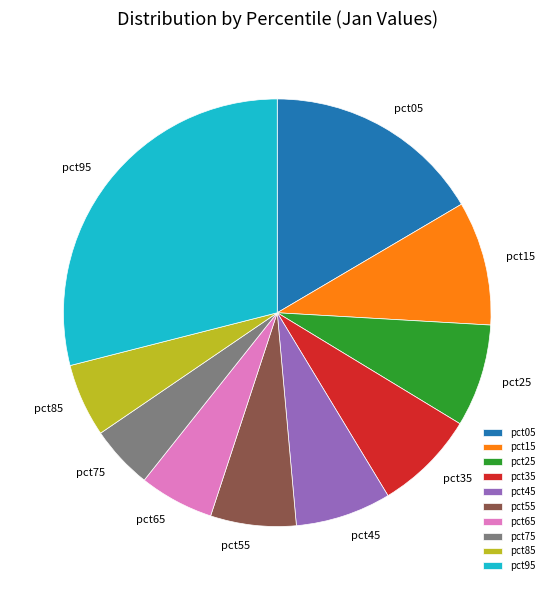

What is the largest slice in the pie chart?

pct95